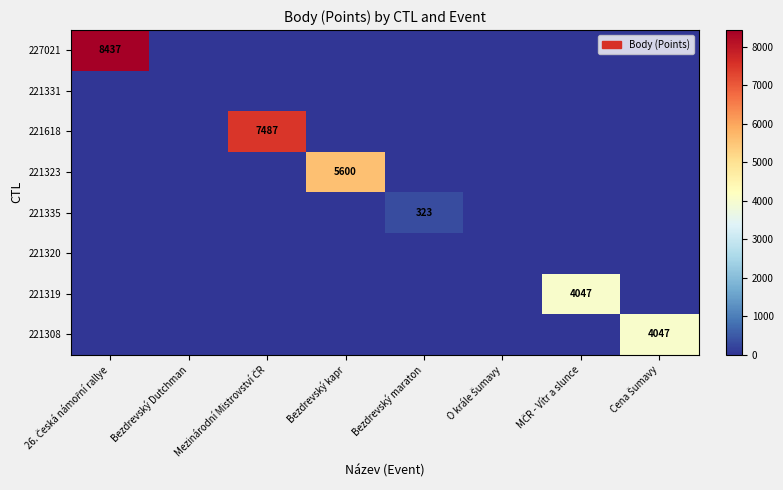

True or false: 221335 has a value of 191 at Bezdrevský maraton.

False